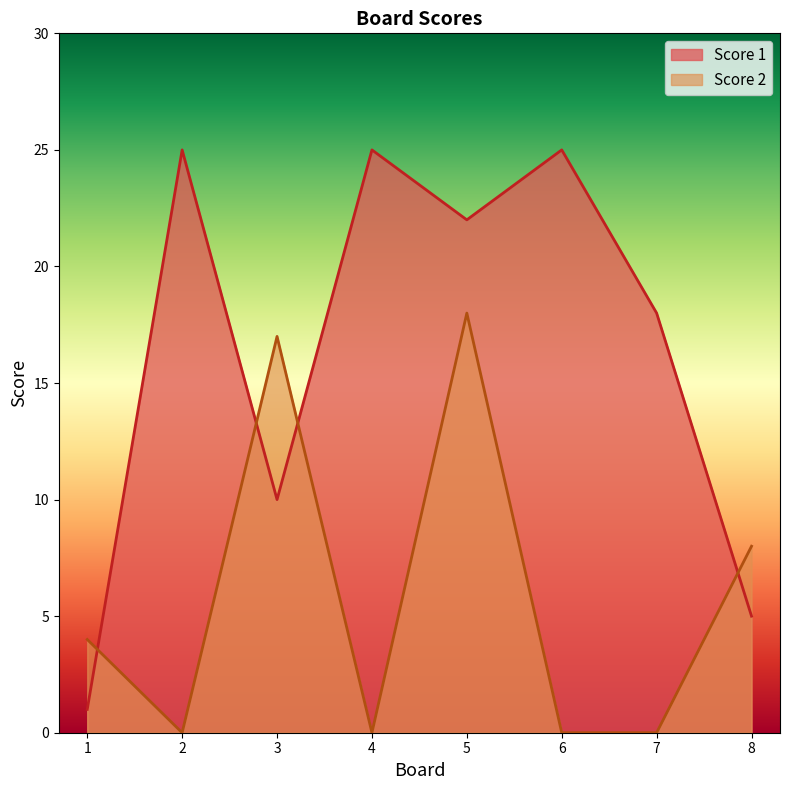

True or false: Score 2 has a value of 32 at 5.

False